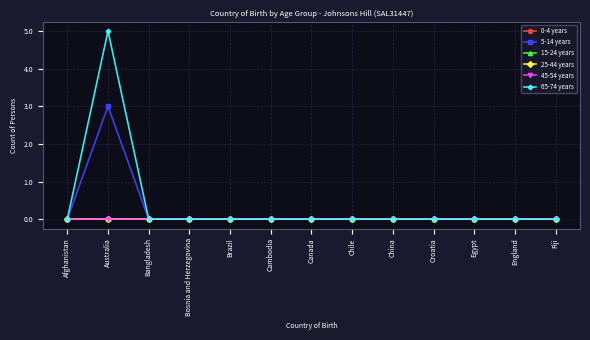

Which label corresponds to the smallest value in the chart?

Afghanistan